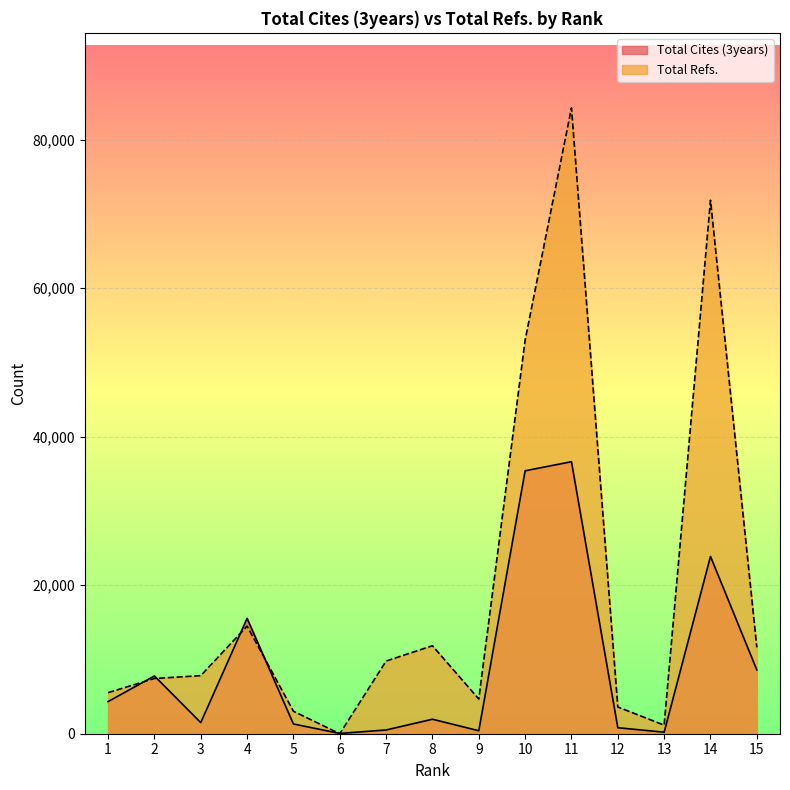

Where is Total Refs. nearest to the value 42147?

10